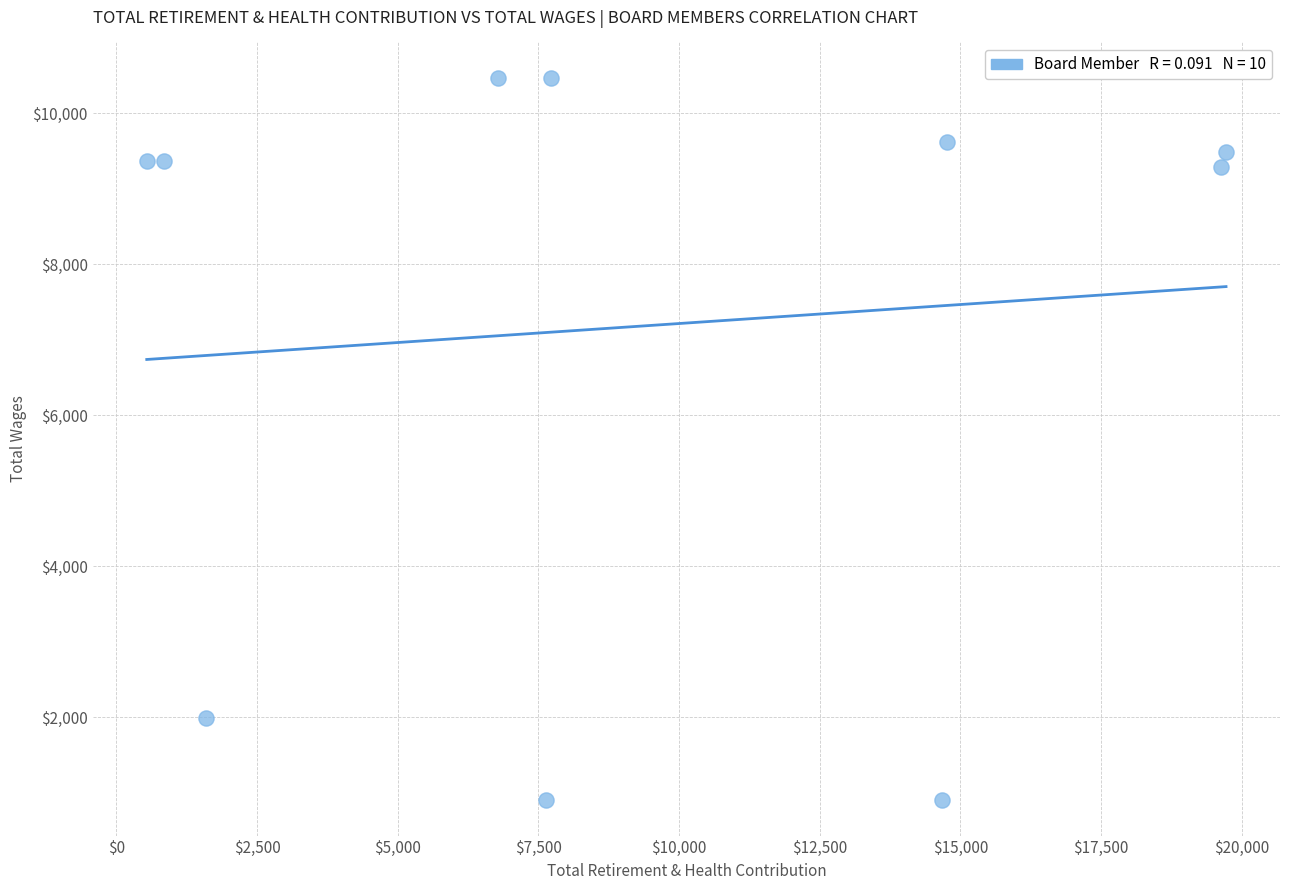

What is the average X value?

9391